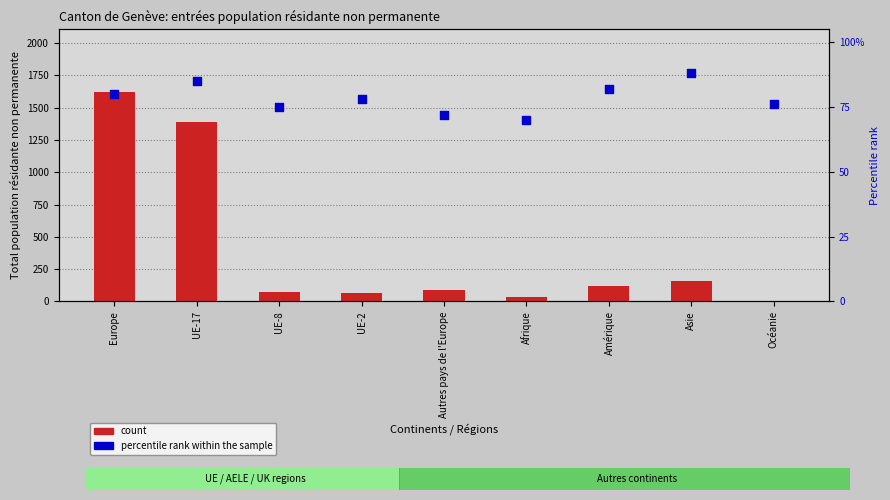

At which category is the sum across all series the highest?

Europe